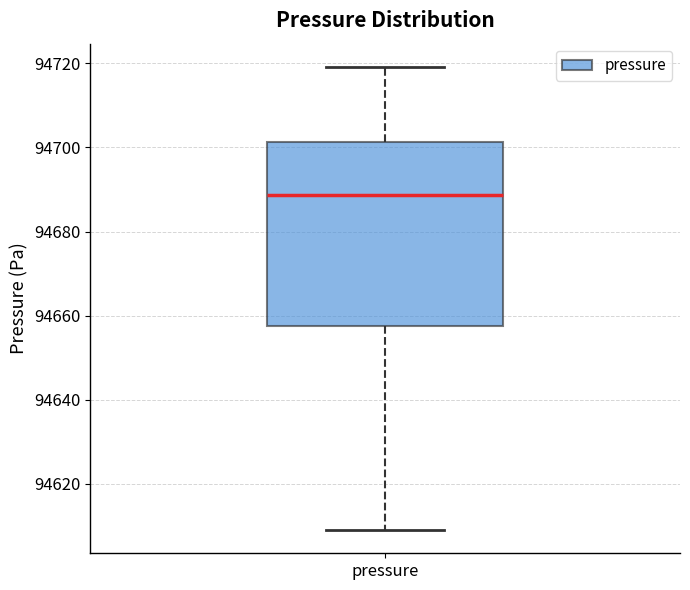

Read this box plot against the y-axis: the position of the median line, the range covered by the box, and the ends of both whiskers. The values are not printed on the chart, so give them approximately, as read against the axis.

median 94688, box 94658 to 94702, whiskers 94608 to 94720